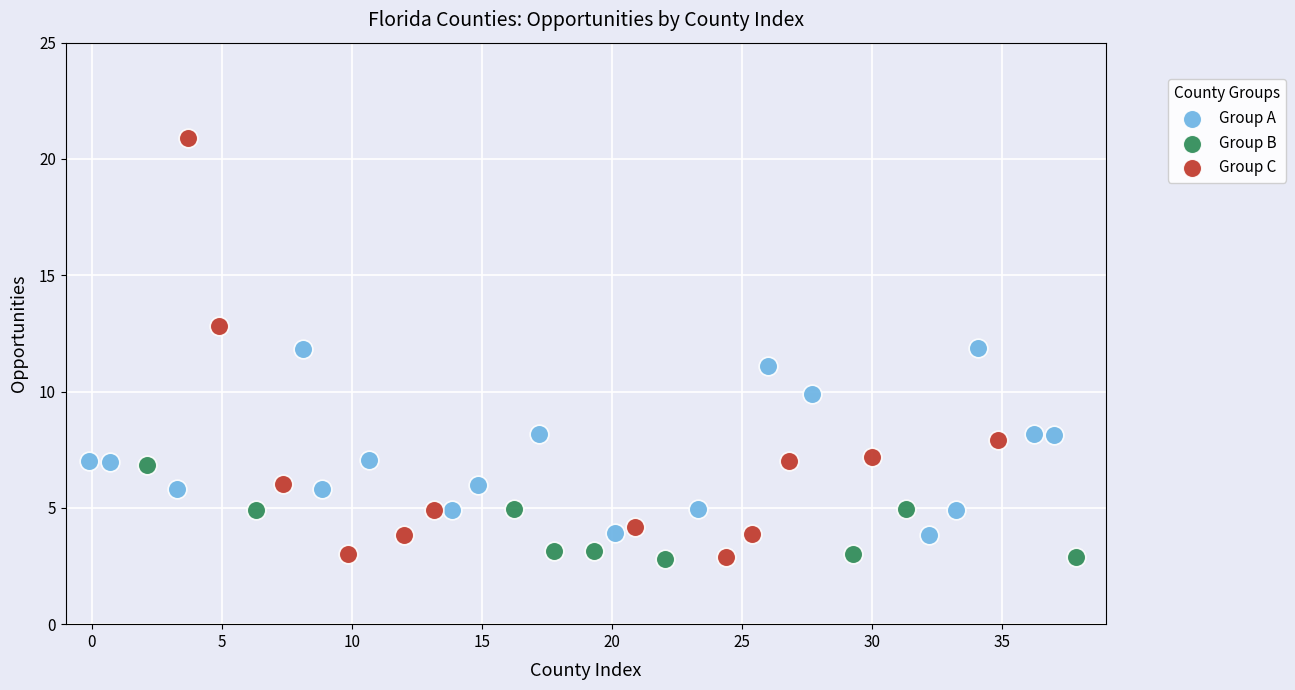

Which series has the largest Y range (max minus min)?

Group C